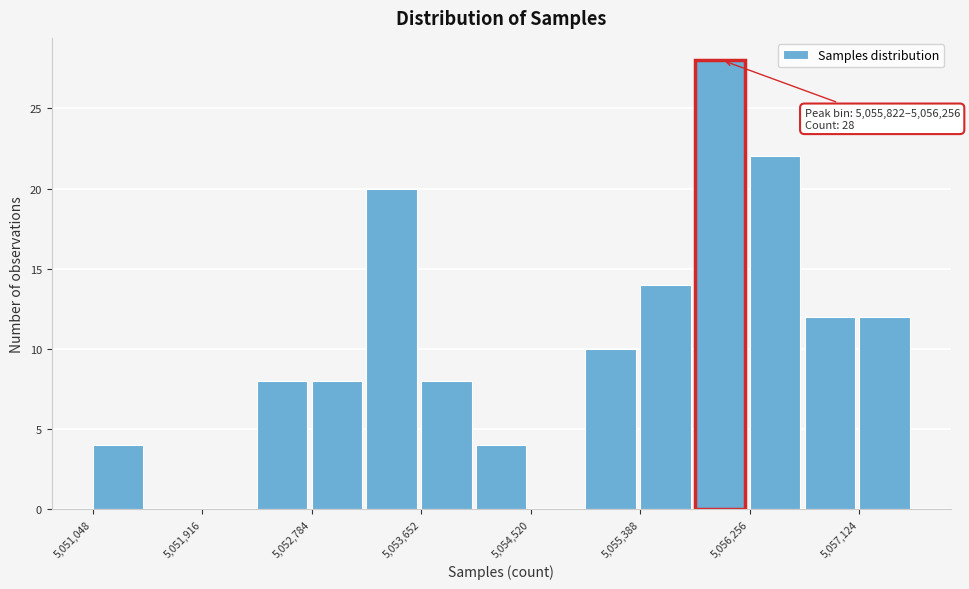

Which range on the x-axis has the tallest bar?

5055800 to 5056300